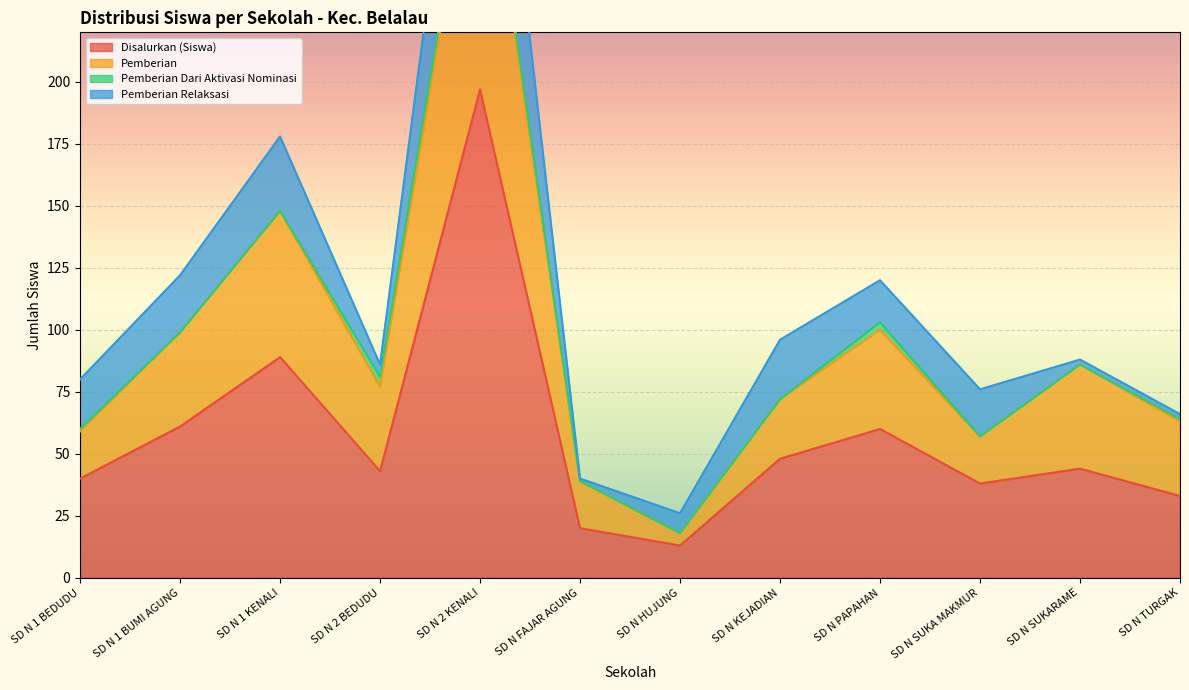

What is the difference between the maximum and minimum values in the Pemberian series?

303